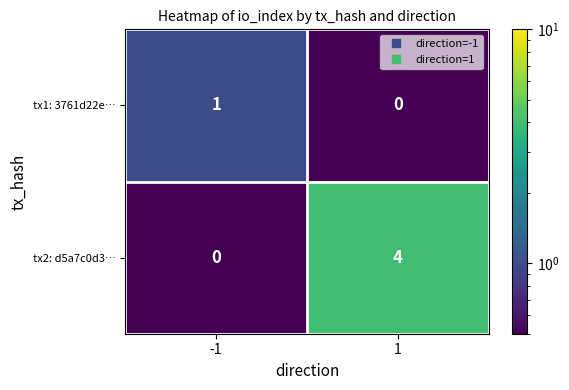

What value does the tx2: d5a7c0d3… series have at 1?

4